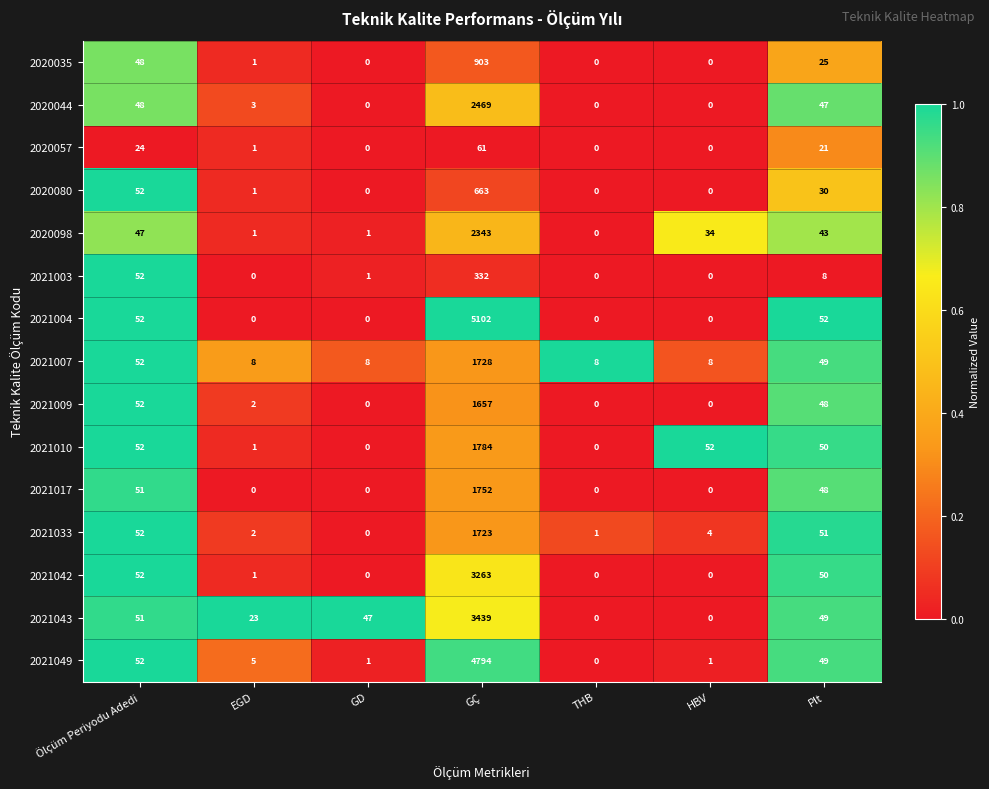

List the series in order of their peak value, lowest first.

2020057, 2021003, 2020080, 2020035, 2021009, 2021033, 2021007, 2021017, 2021010, 2020098, 2020044, 2021042, 2021043, 2021049, 2021004